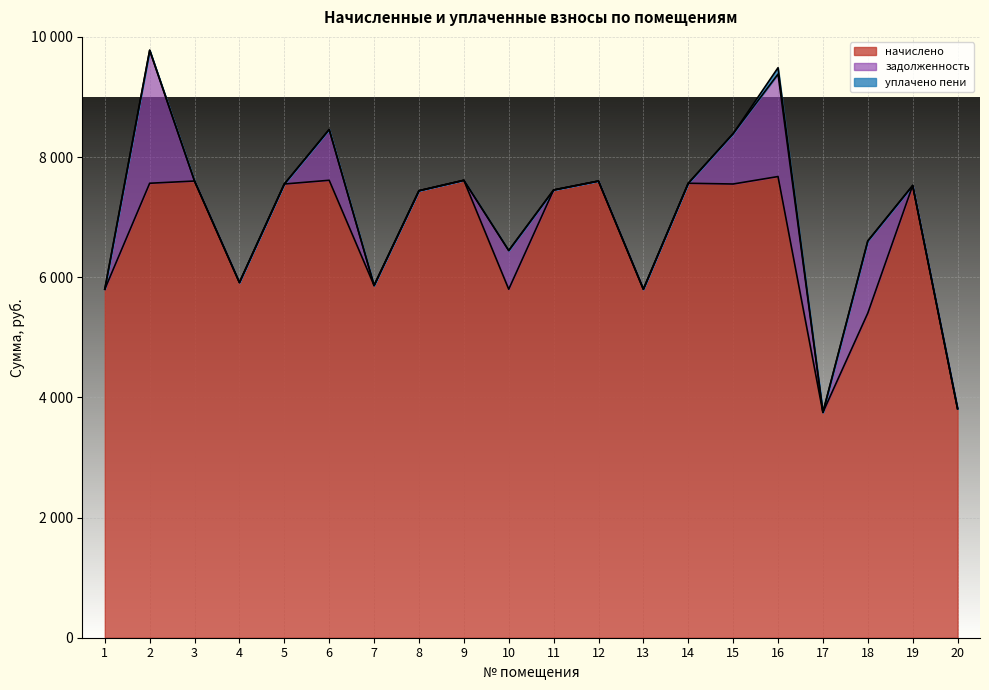

What is the difference between the maximum and minimum values in the уплачено пени series?

105.7